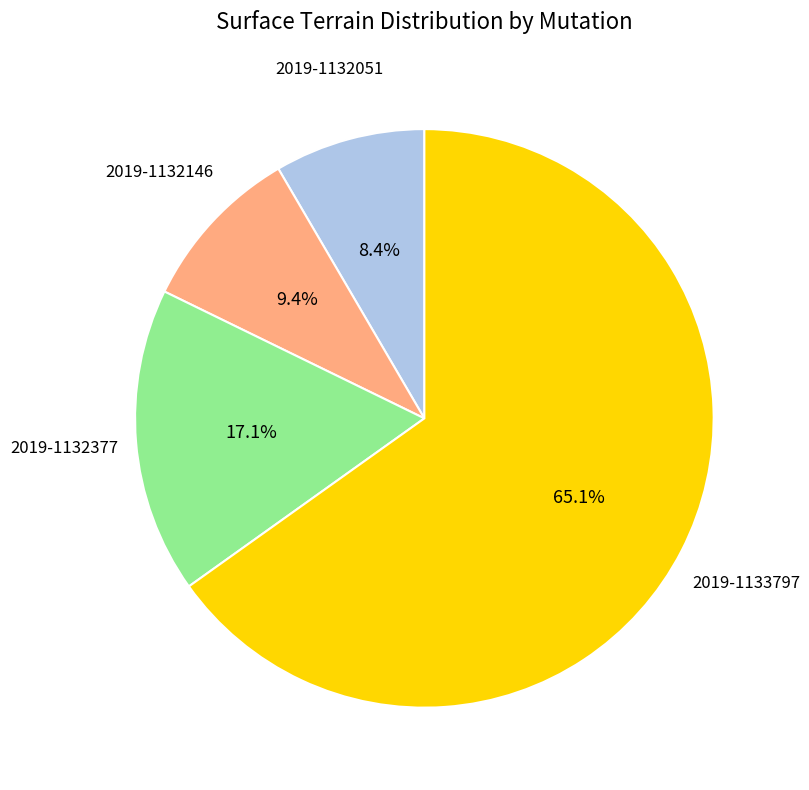

Which category has the biggest portion of the pie?

2019-1133797